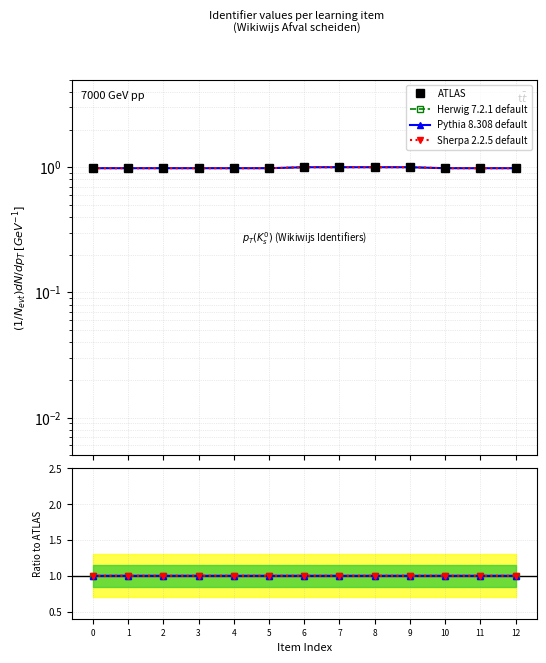

Where is the first local maximum for Pythia 8.308 default?

1